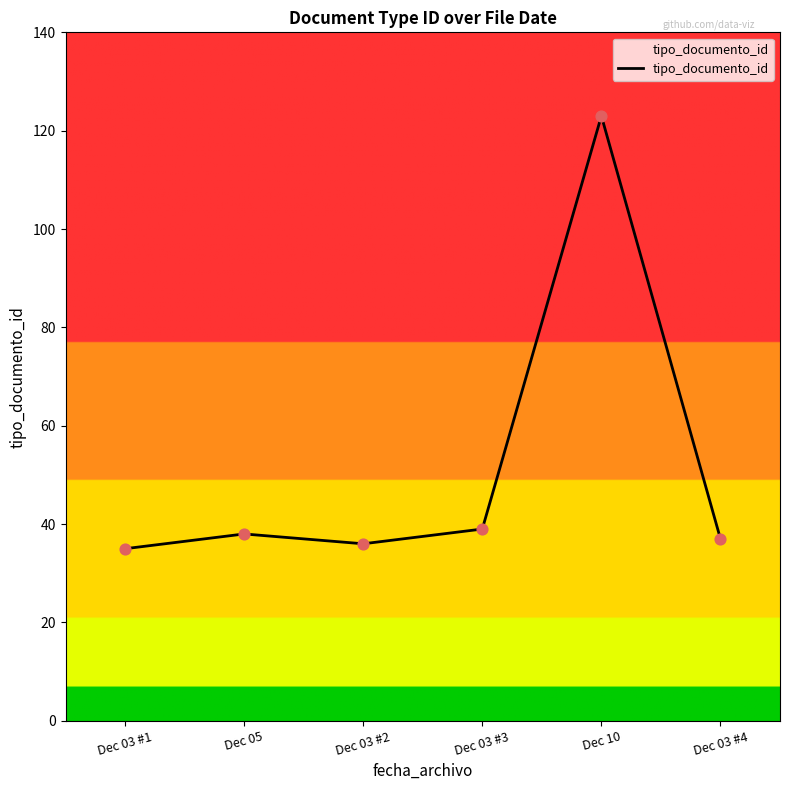

Approximately how many times larger is the value at Dec 05 compared to Dec 03 #2?

1.1